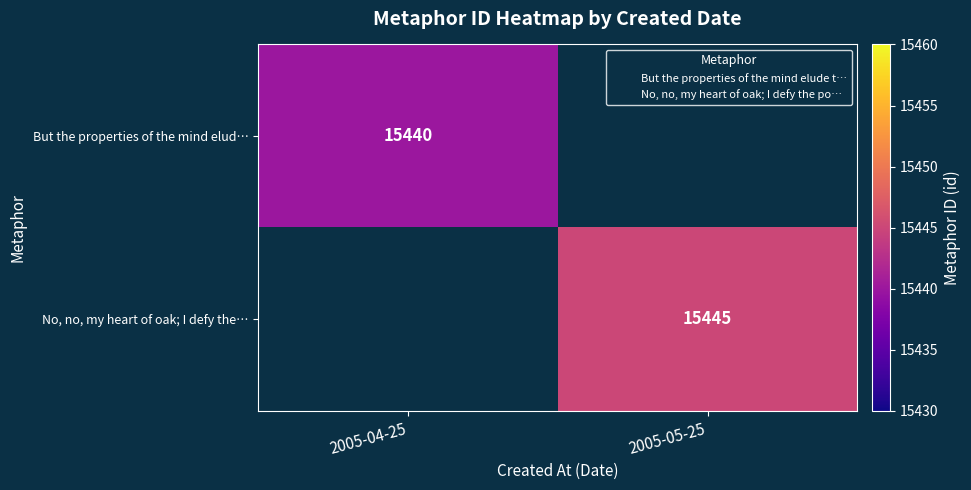

List the series in order of their overall mean, lowest first.

But the properties of the mind elud…, No, no, my heart of oak; I defy the…